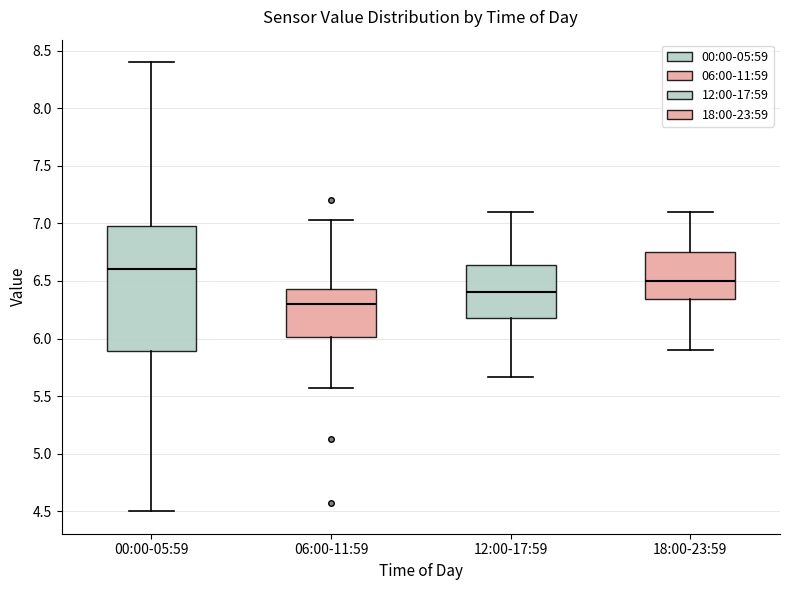

Where does the lower whisker of the box for 00:00-05:59 end on the y-axis? The values are not printed on the chart, so give them approximately, as read against the axis.

4.50